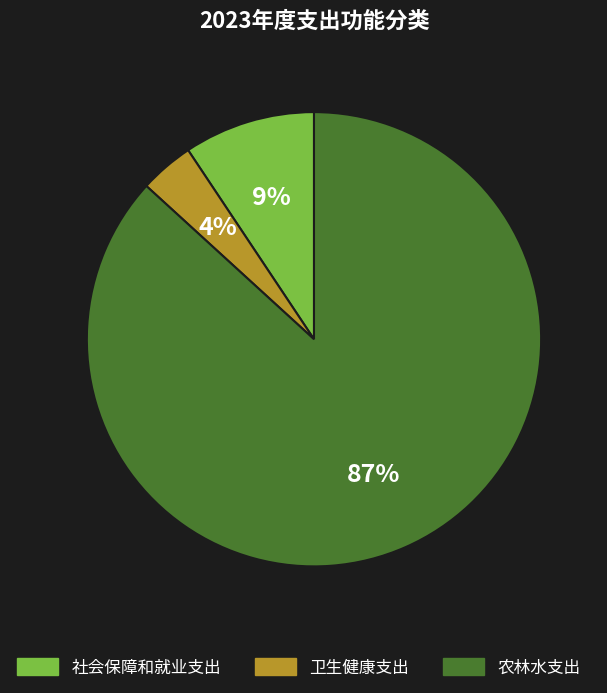

Is the sum of 卫生健康支出 and 社会保障和就业支出 greater than half?

No